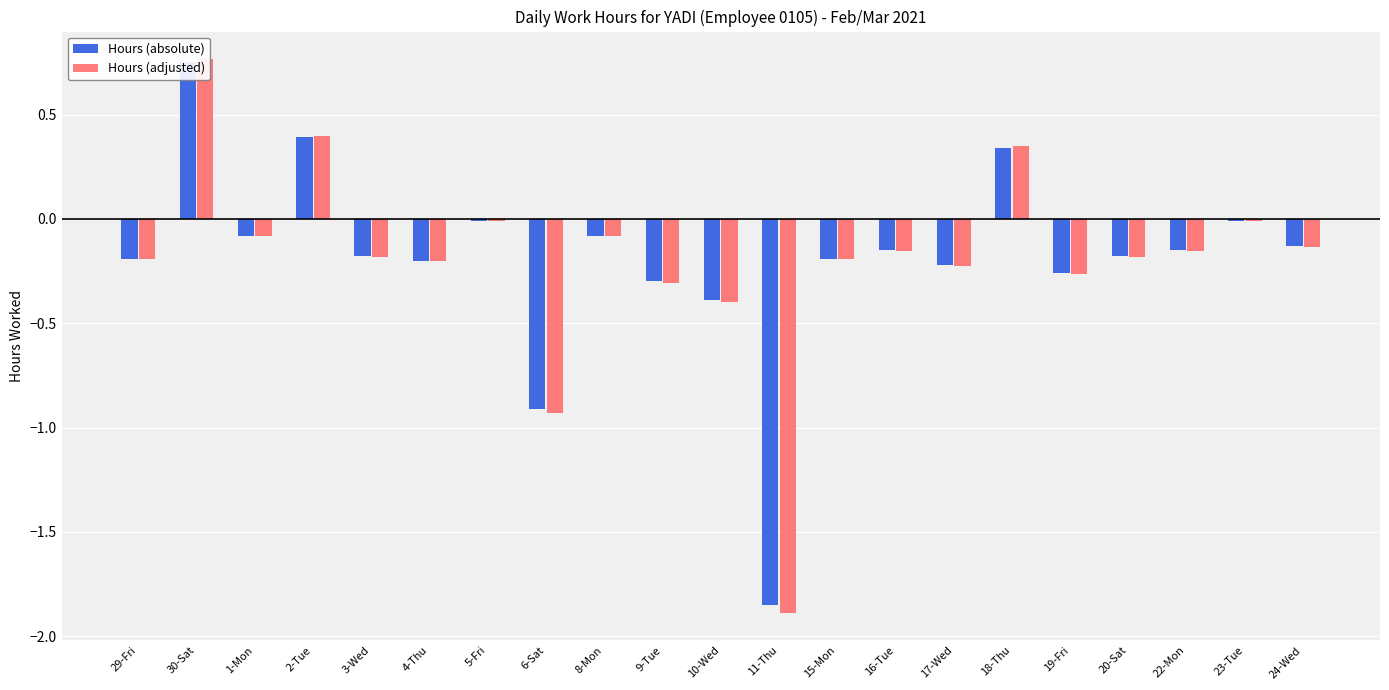

What is the minimum value shown in the chart?

-1.9